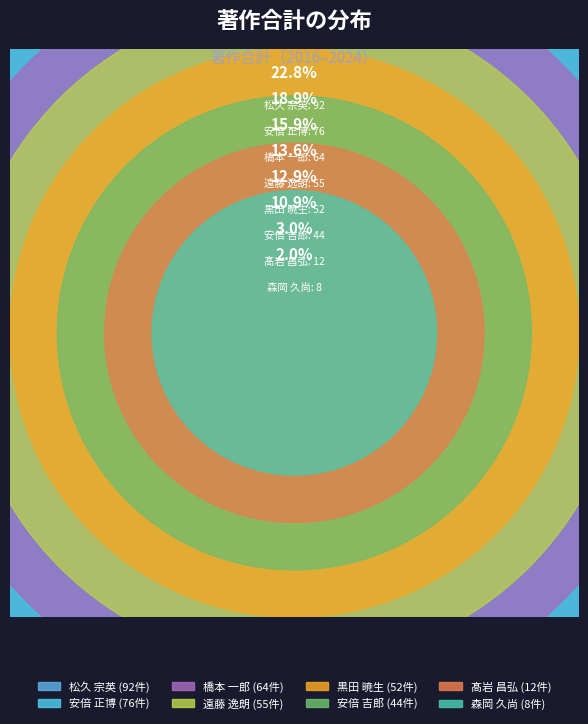

To the nearest percent, what portion does 松久 宗英 represent?

23%